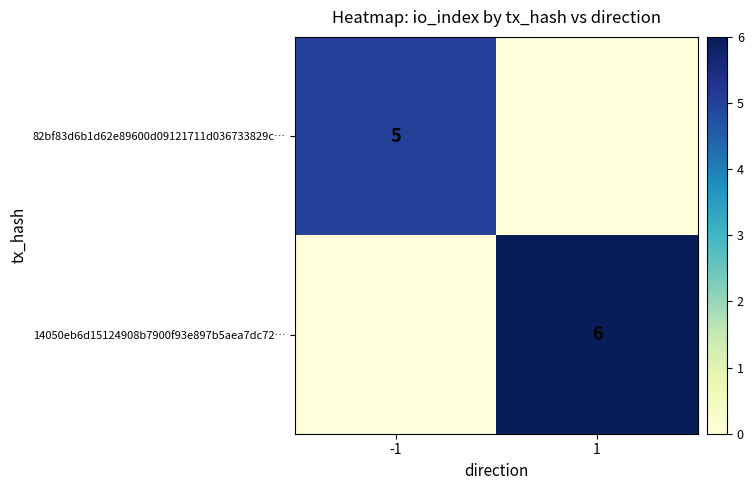

The value of 82bf83d6b1d62e89600d09121711d036733829c… at -1 is 5. True or false?

True